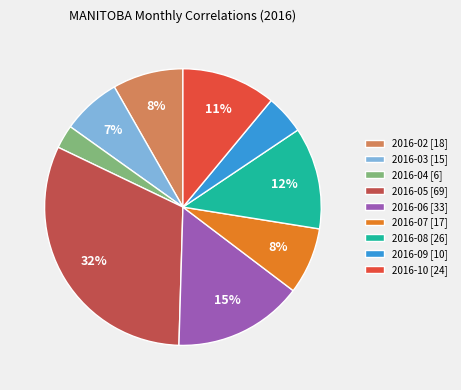

Approximately how many times larger is the value at 2016-09 compared to 2016-07?

0.6